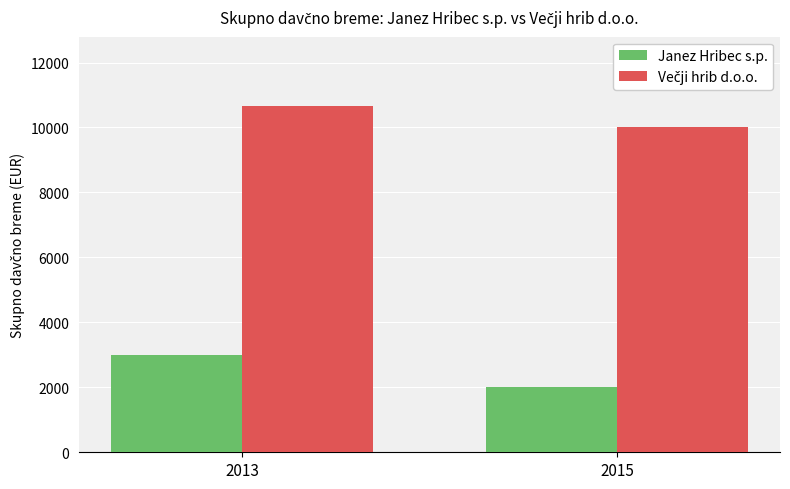

How many Janez Hribec s.p. values are between 2000 and 3000?

2